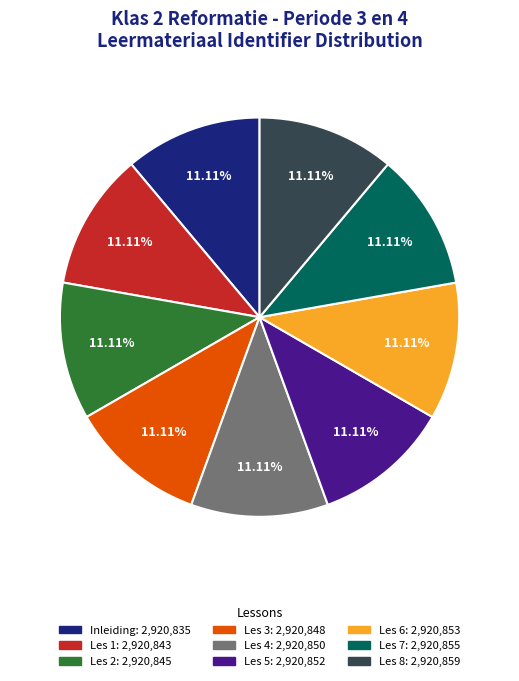

What is the ratio of the value at Les 5 to the value at Inleiding?

1.0